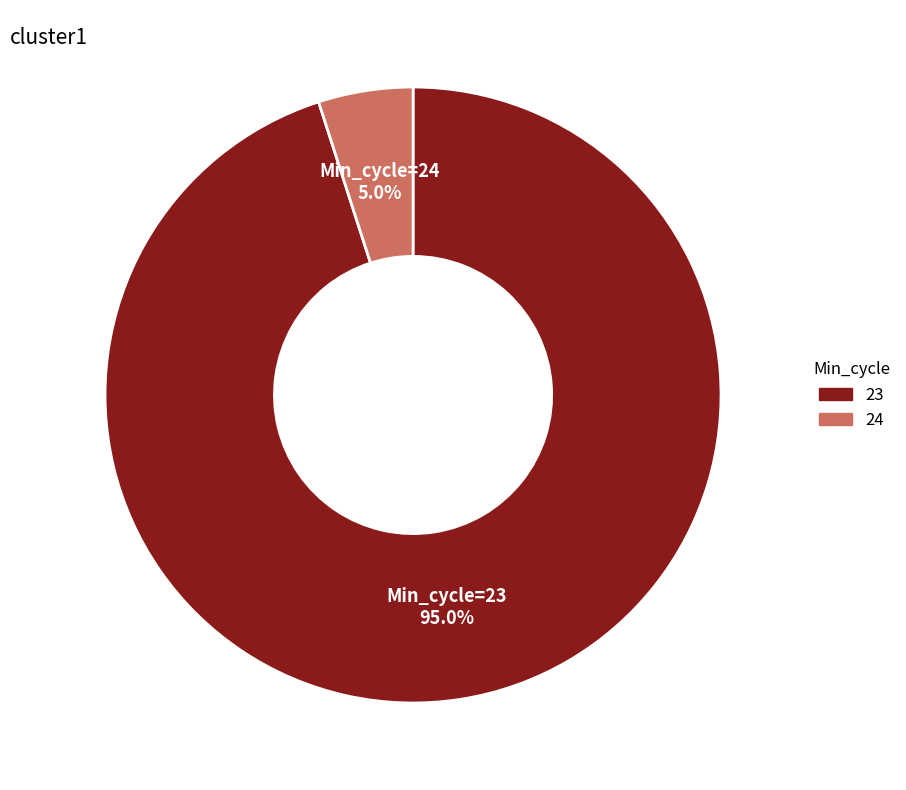

Is there a majority slice in this chart?

Yes